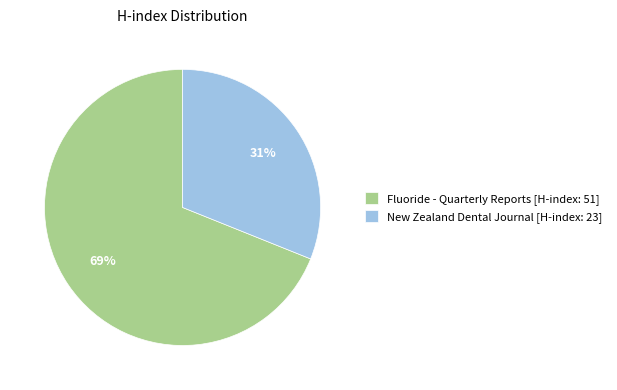

Do New Zealand Dental Journal [H-index: 23] and Fluoride - Quarterly Reports [H-index: 51] together represent more than half of the pie?

Yes